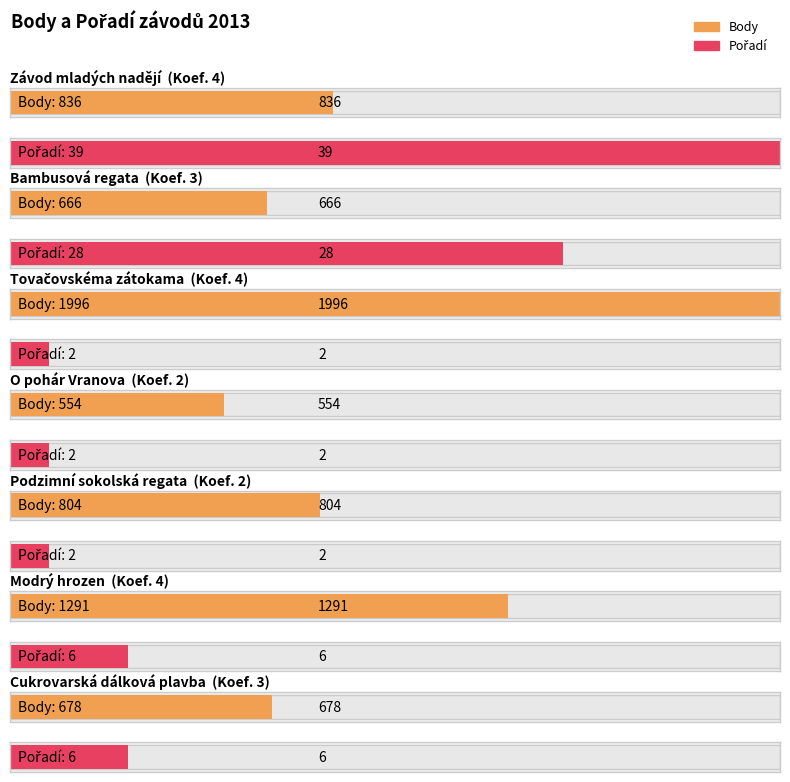

Rank the series by their average value, from lowest to highest.

Pořadí, Body